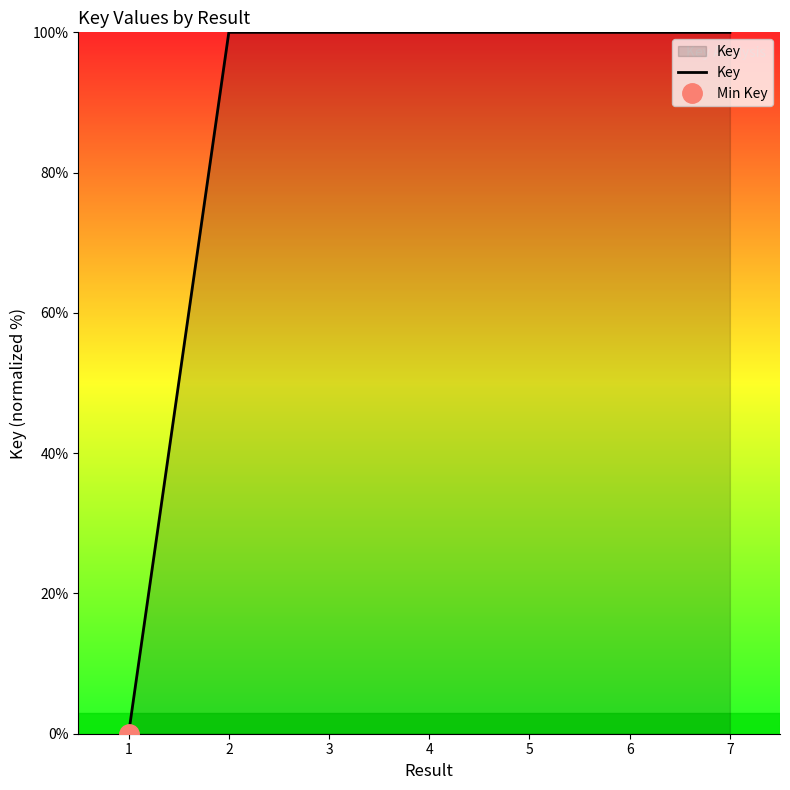

At which label does the data first exceed 99?

2